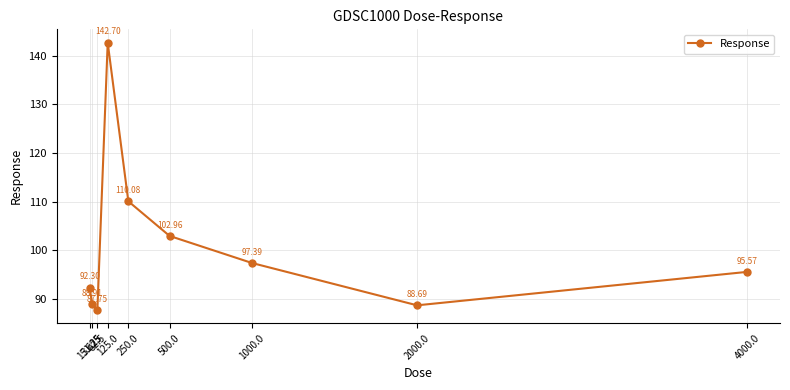

List the labels in order of value, largest first.

125.0, 250.0, 500.0, 1000.0, 4000.0, 15.625, 31.25, 2000.0, 62.5